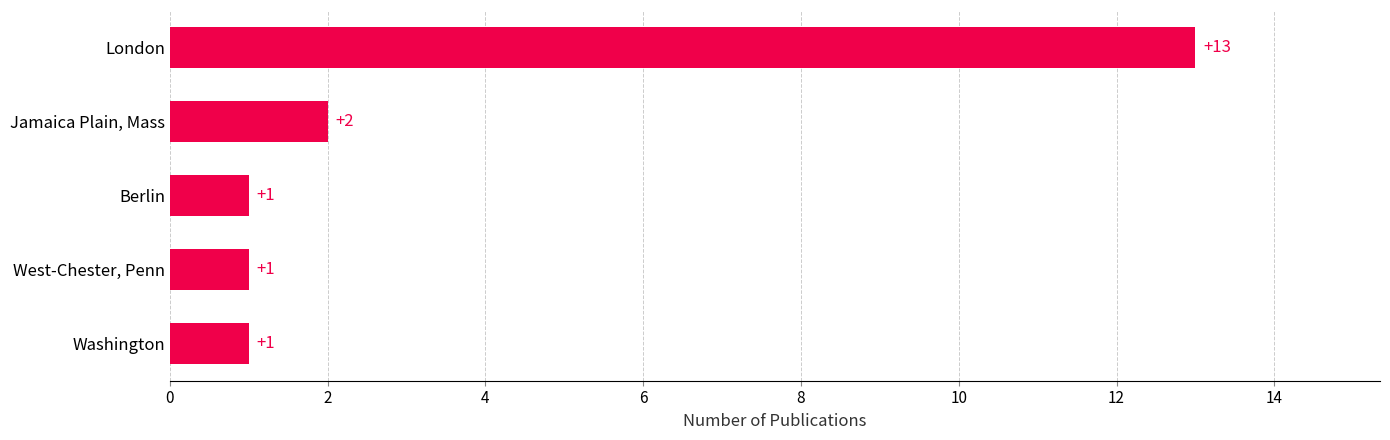

The chart shows a value of 3 at Jamaica Plain, Mass. True or false?

False